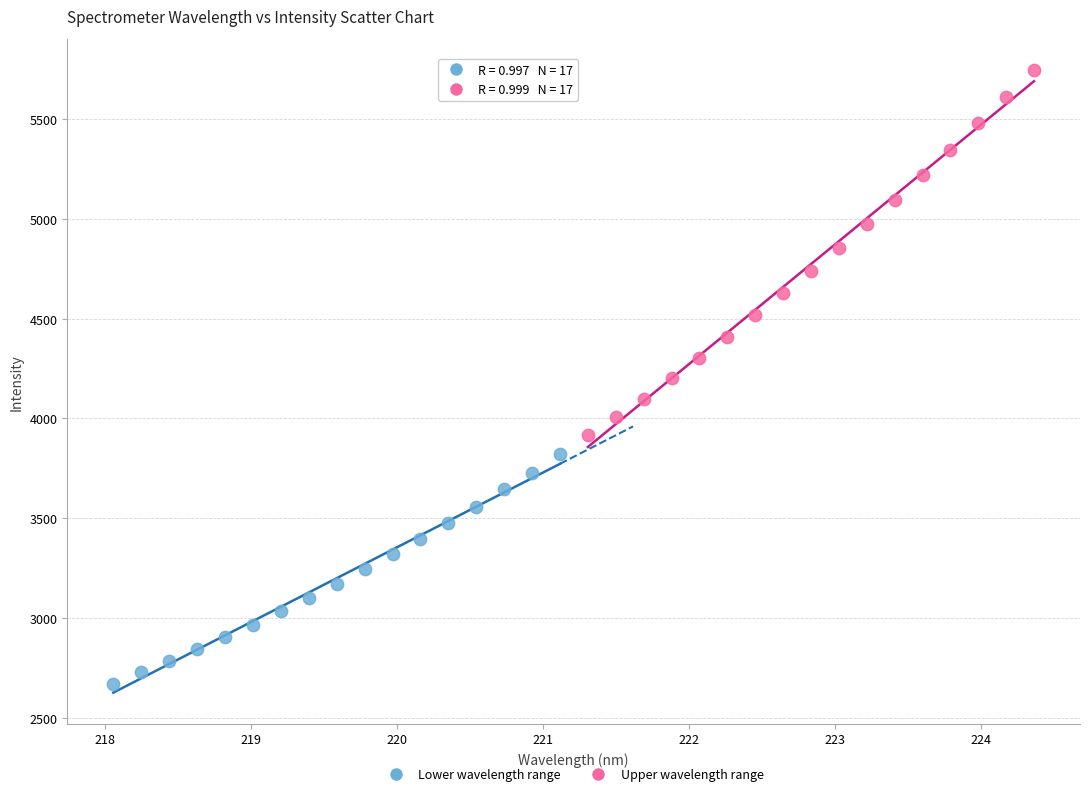

Which series has the largest Y range (max minus min)?

Upper wavelength range